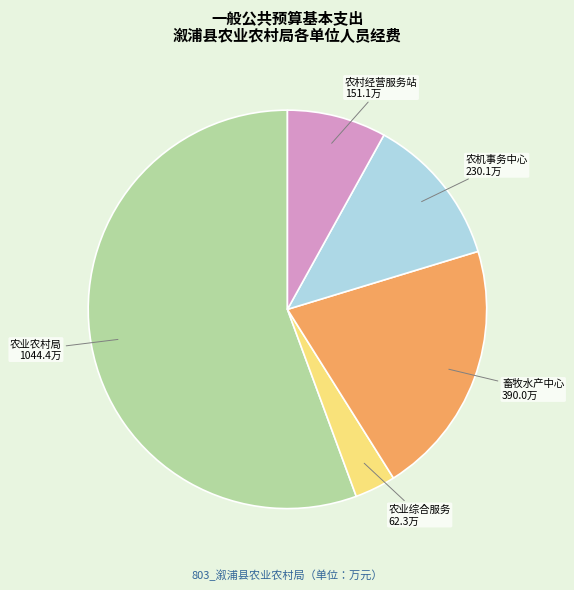

True or false: 农业农村局 accounts for 56% of the total.

True